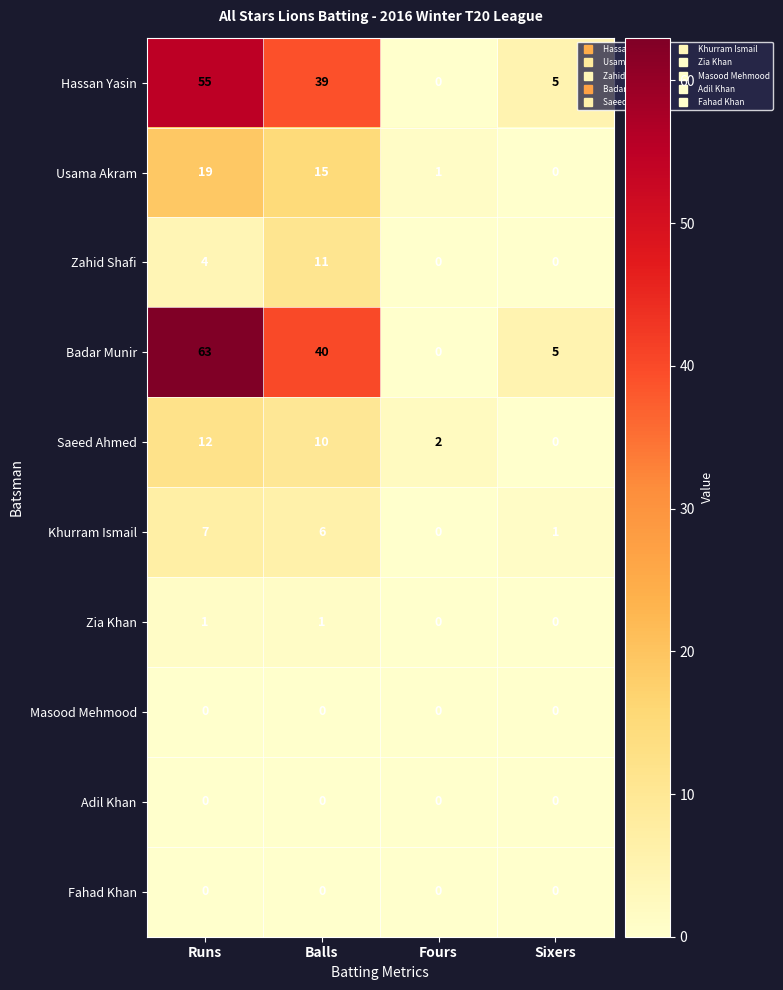

What is the sum of the Hassan Yasin values at Balls and Sixers?

44